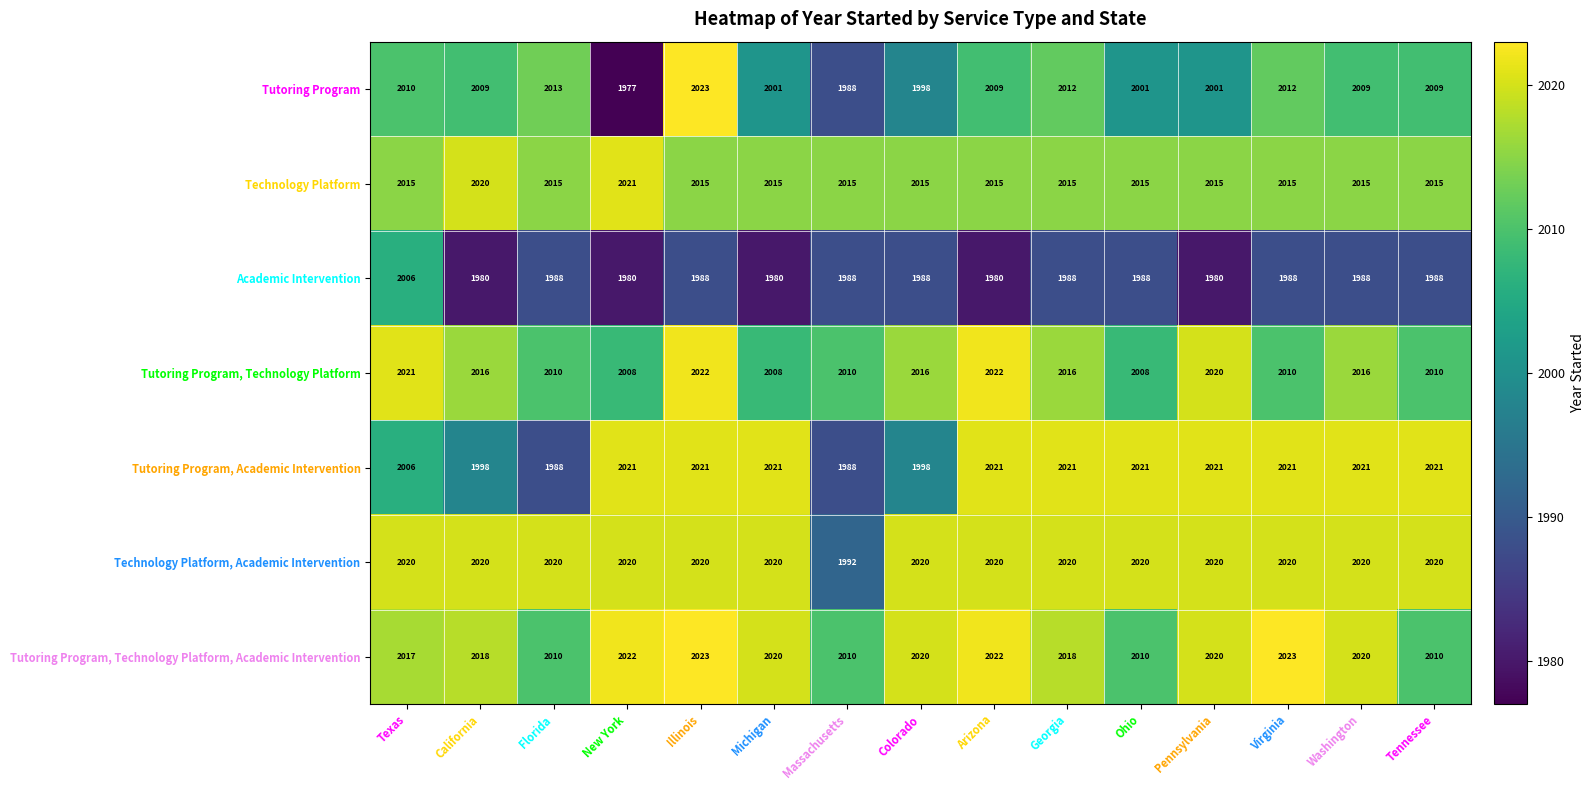

At which category does the chart reach its minimum across all series?

New York